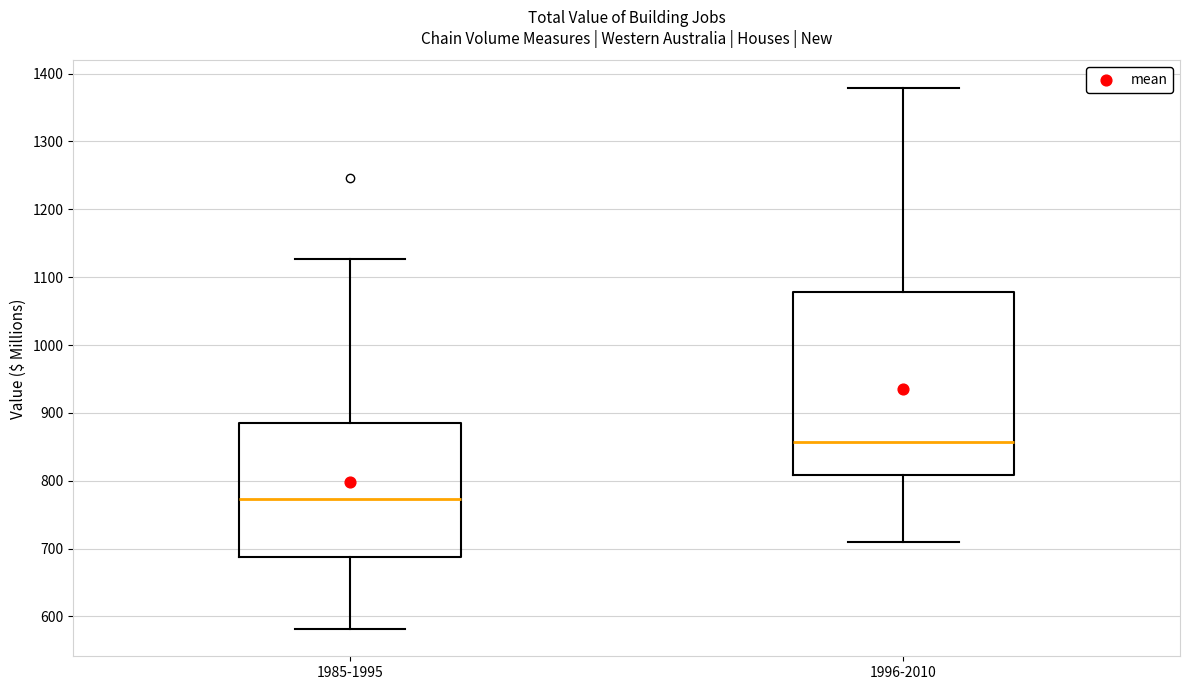

Reading left to right, transcribe this box plot: for each box, give where its median line is, the range the box spans, and where its two whiskers end, as read against the y-axis. The values are not printed on the chart, so give them approximately, as read against the axis.

1985-1995: median 770, box 690 to 880, whiskers 580 to 1130
1996-2010: median 860, box 810 to 1080, whiskers 710 to 1380